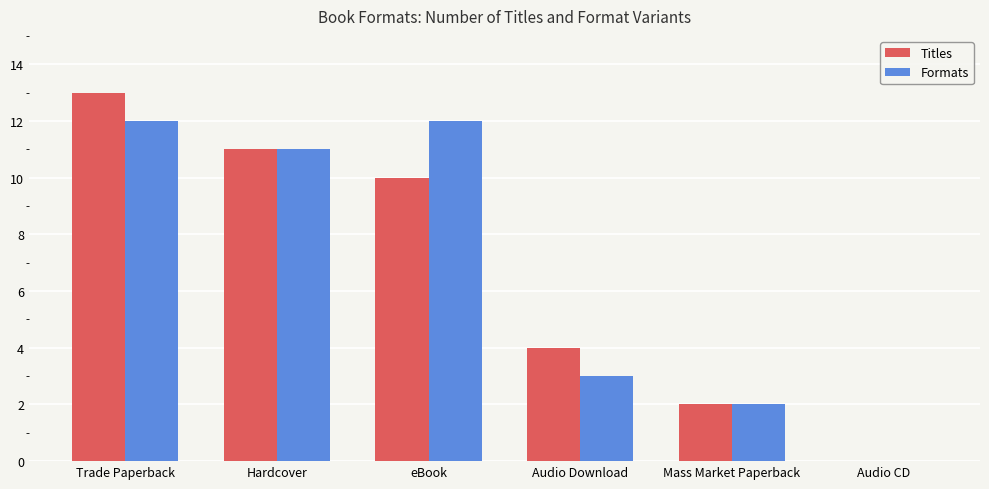

Reading right to left, list all the values displayed in this chart.

Titles: Audio CD=0	Mass Market Paperback=2	Audio Download=4	eBook=10	Hardcover=11	Trade Paperback=13
Formats: Audio CD=0	Mass Market Paperback=2	Audio Download=3	eBook=12	Hardcover=11	Trade Paperback=12